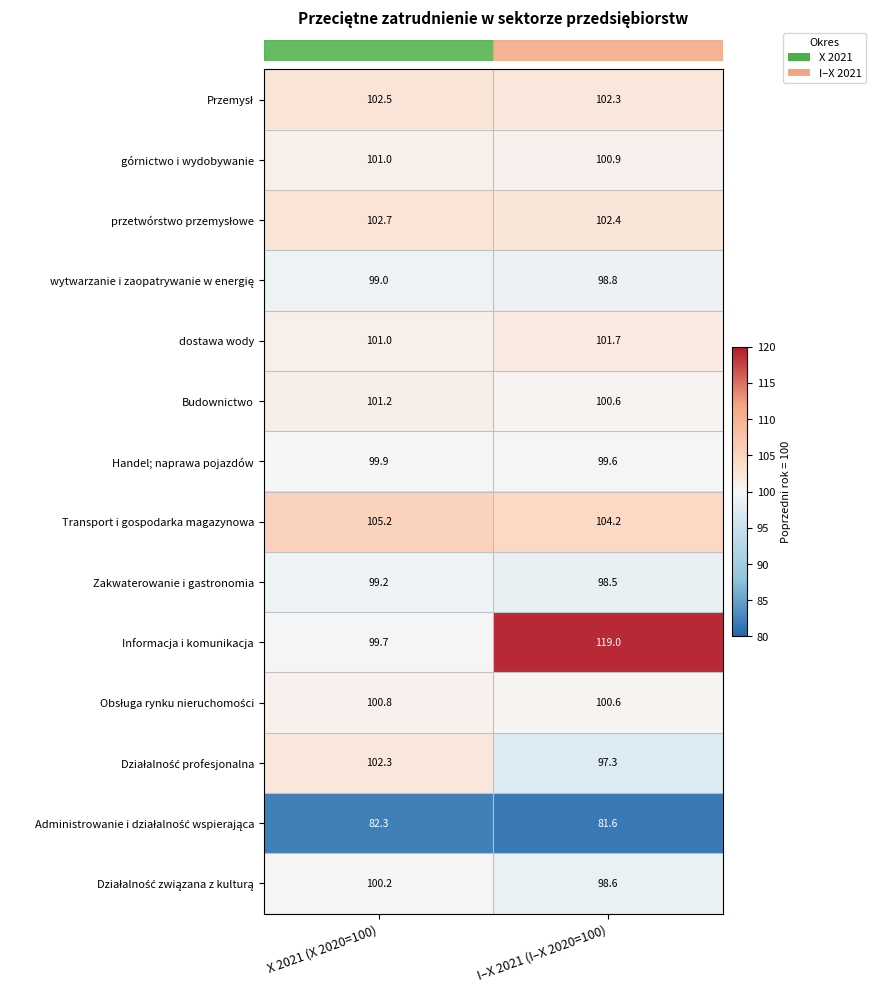

What is the greatest value displayed?

119.0